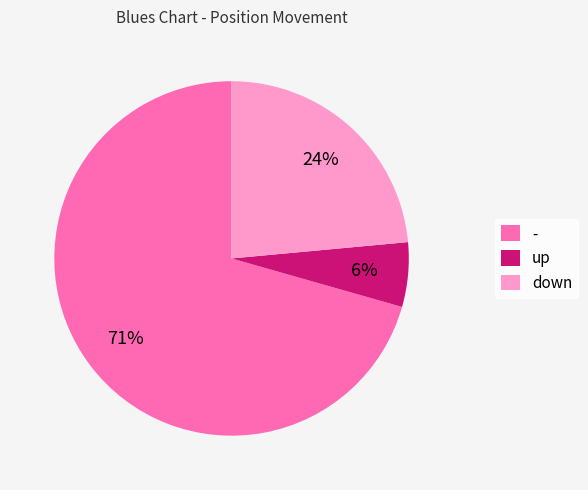

What is the majority slice?

-